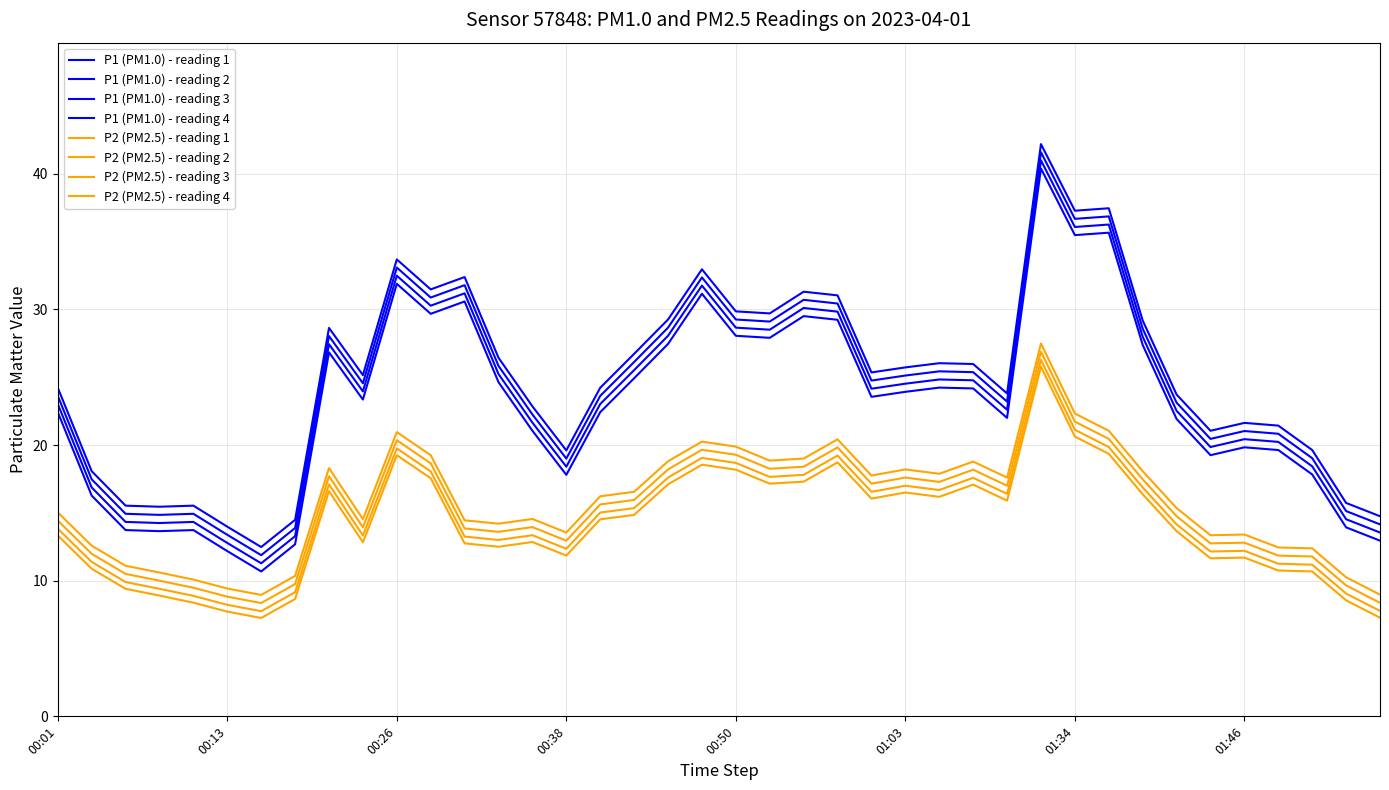

Which series has the widest spread of values?

P1 (PM1.0)